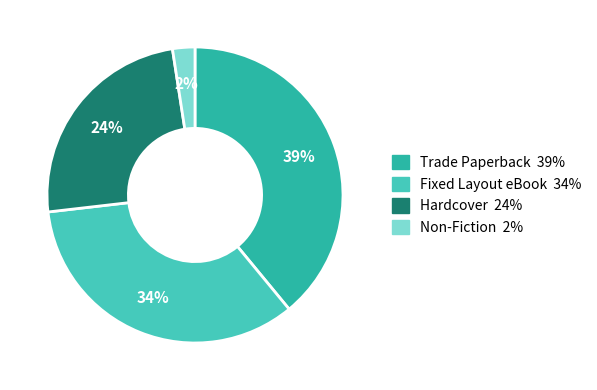

What is the smallest slice in the pie chart?

Non-Fiction